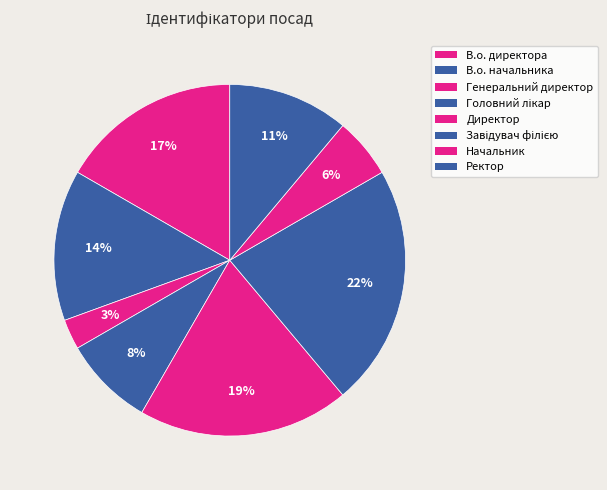

To the nearest percent, what portion does Ректор represent?

11%